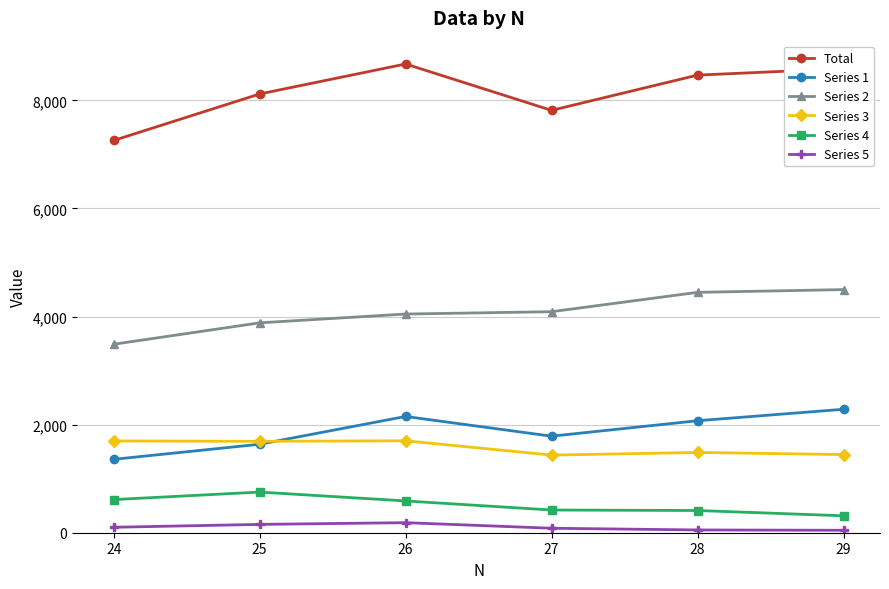

At which label does Series 1 reach its peak?

29